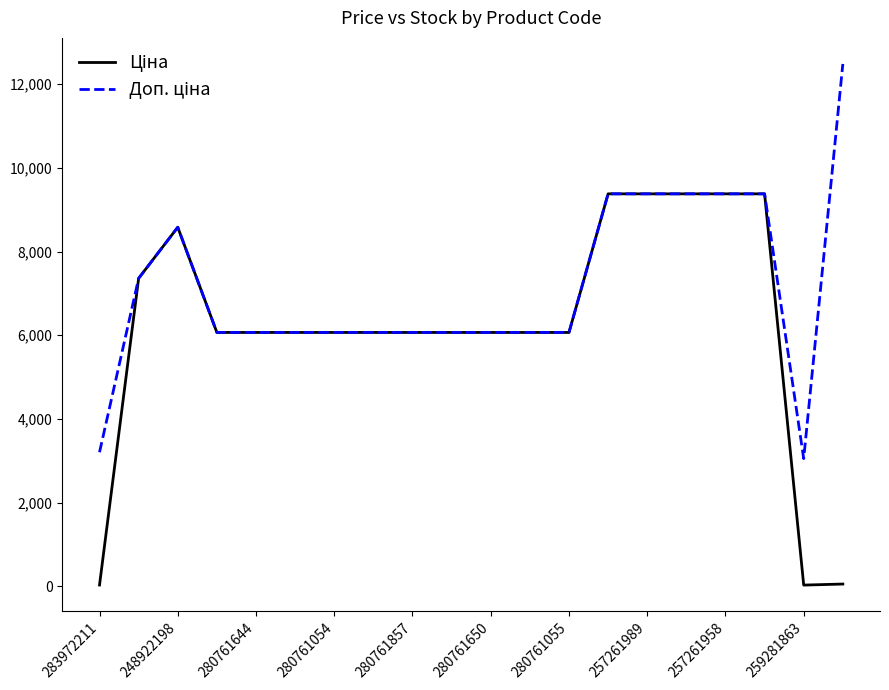

What is the maximum value shown in the chart?

12483.0